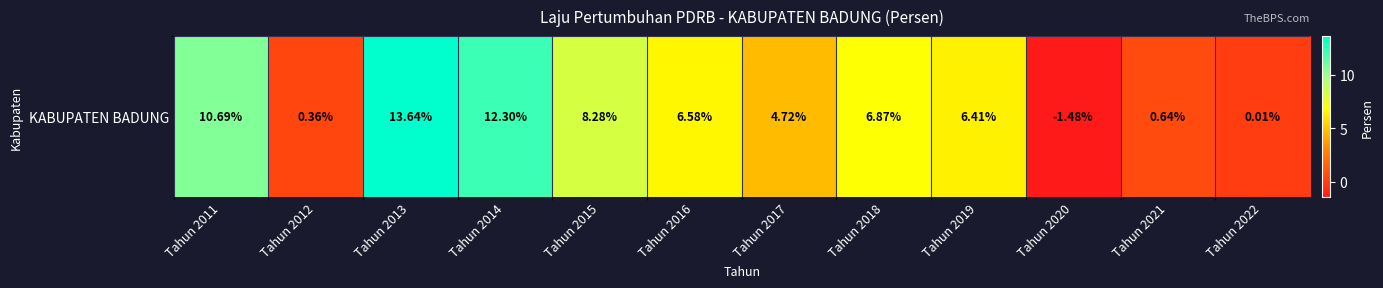

How many values are above zero?

11